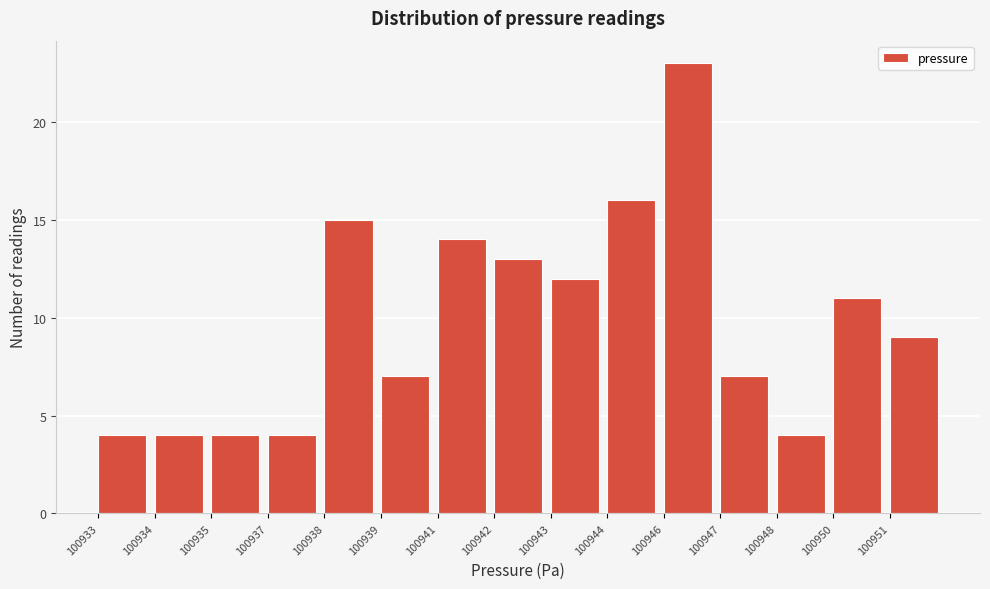

Reading left to right, extract all data points from this chart.

4	4	4	4	15	7	14	13	12	16	23	7	4	11	9